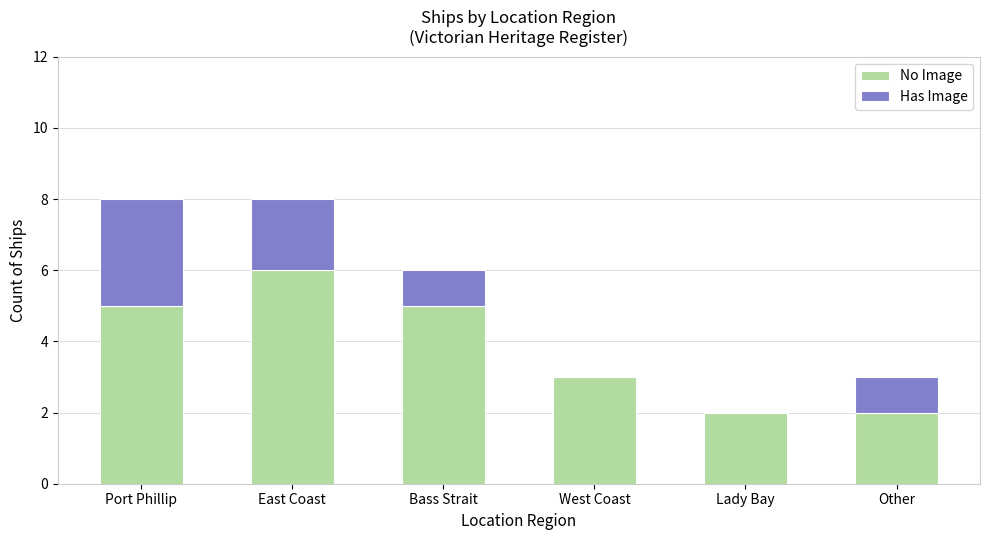

What are all the series names shown in the legend?

No Image, Has Image